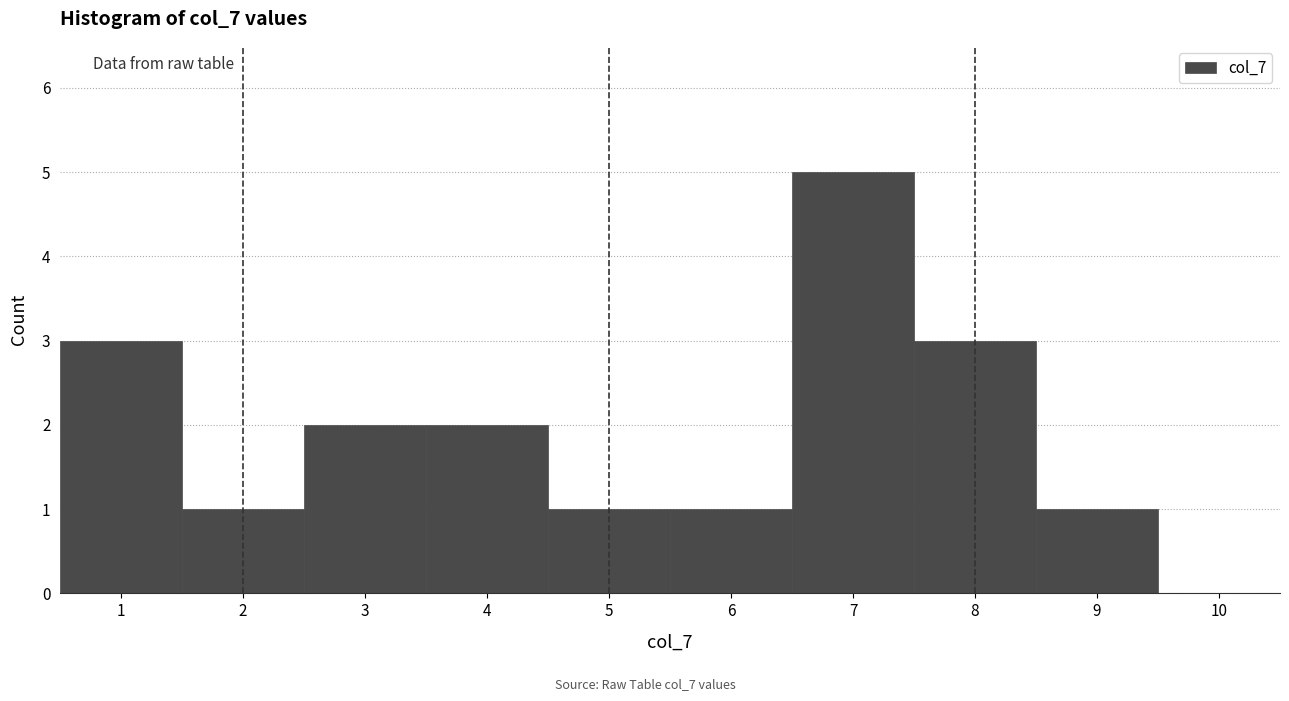

Reading left to right, transcribe this chart: for each bar, give the range it covers on the x-axis and its height. The values are not printed on the chart, so give them approximately, as read against the axis.

0.5 to 1.5: 3
1.5 to 2.5: 1
2.5 to 3.5: 2
3.5 to 4.5: 2
4.5 to 5.5: 1
5.5 to 6.5: 1
6.5 to 7.5: 5
7.5 to 8.5: 3
8.5 to 9.5: 1
9.5 to 10.5: 0